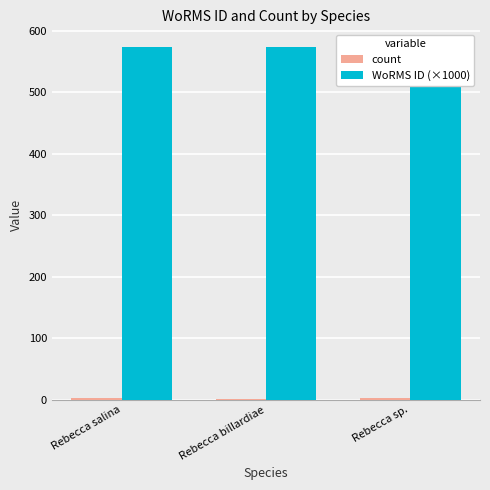

Reading left to right, what are all the values shown in this chart?

count: 3.0	1.0	3.0
WoRMS ID (×1000): 573.9	573.9	573.9